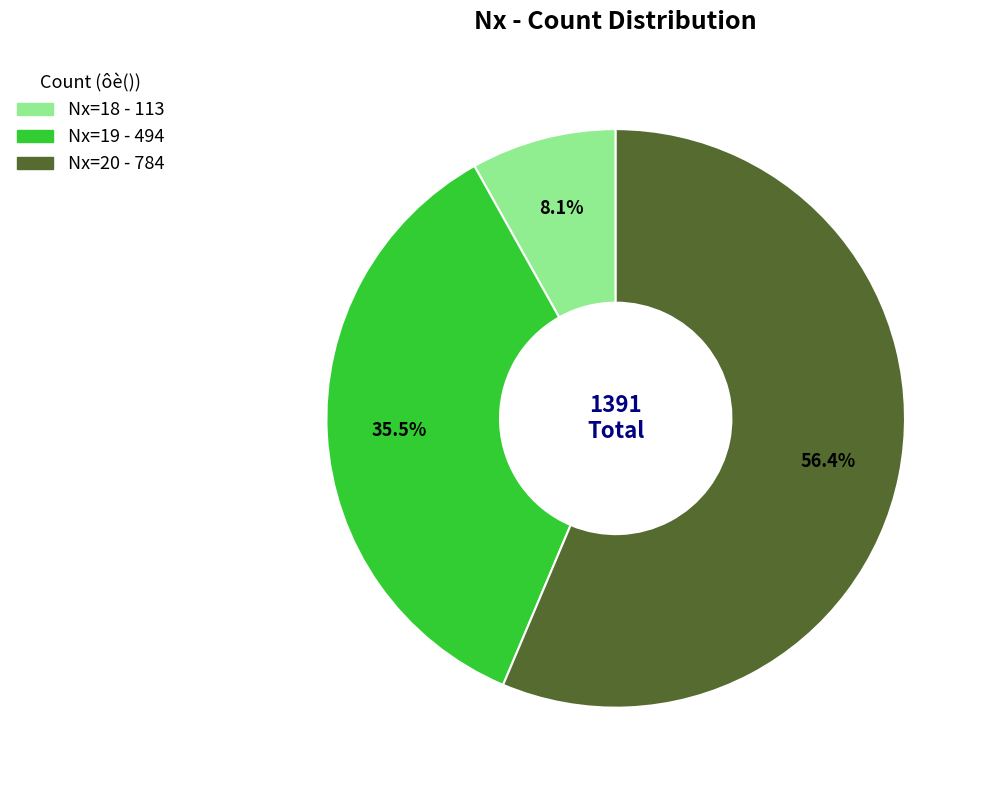

How many segments does this pie chart have?

3